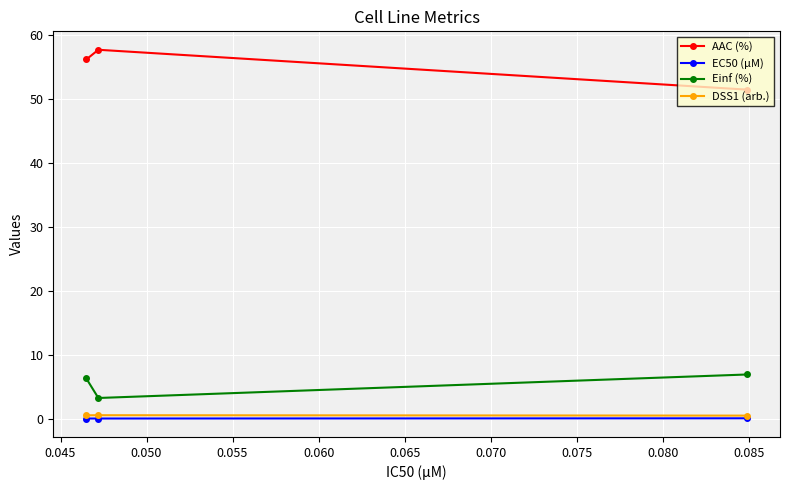

What is the greatest value displayed?

57.7